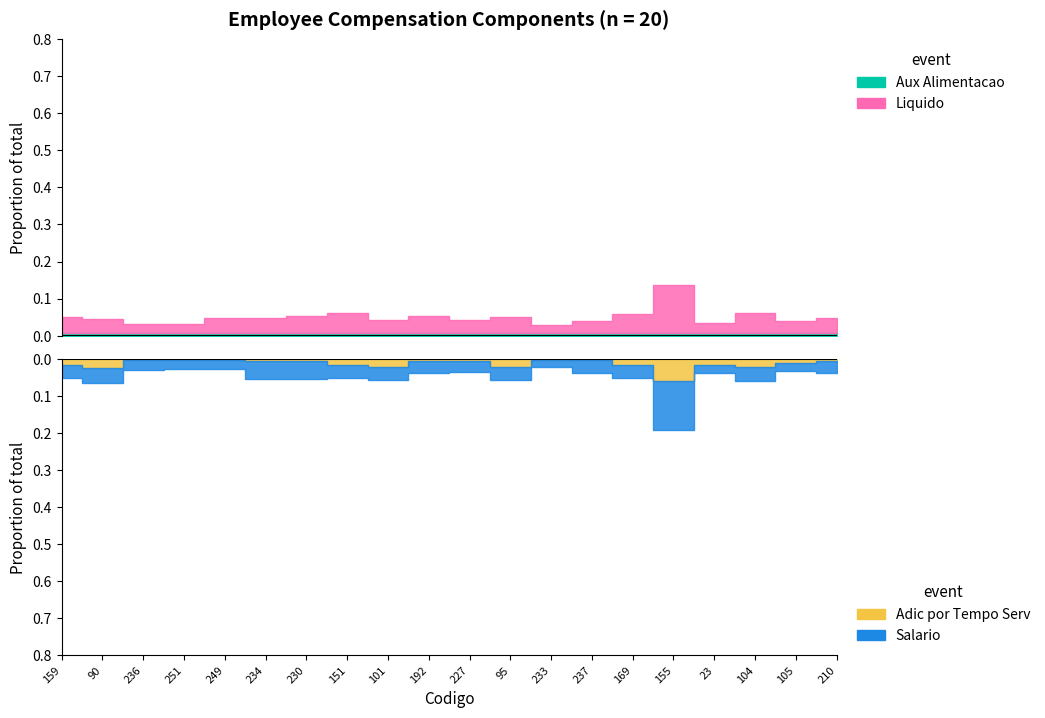

How many lines are shown in the chart?

4